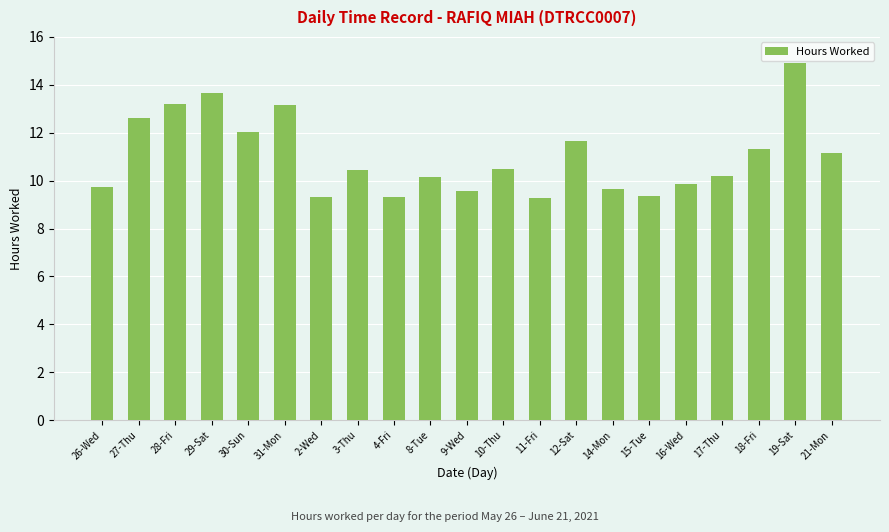

What is the average value?

11.0